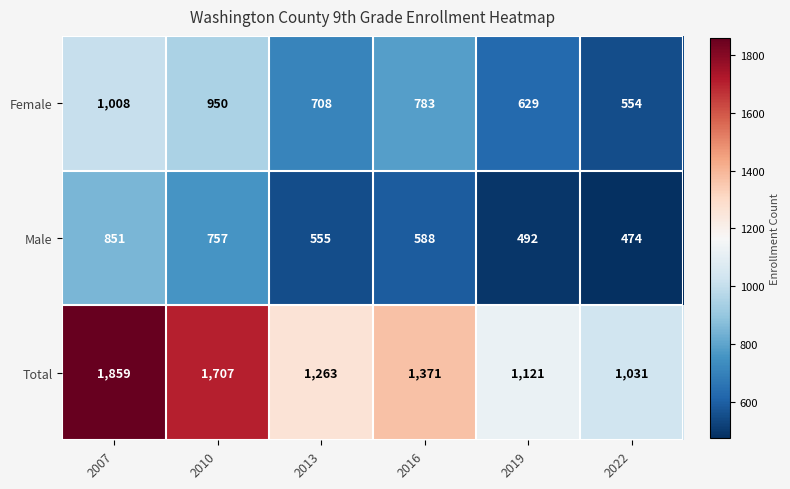

What is the maximum value shown in the chart?

1859